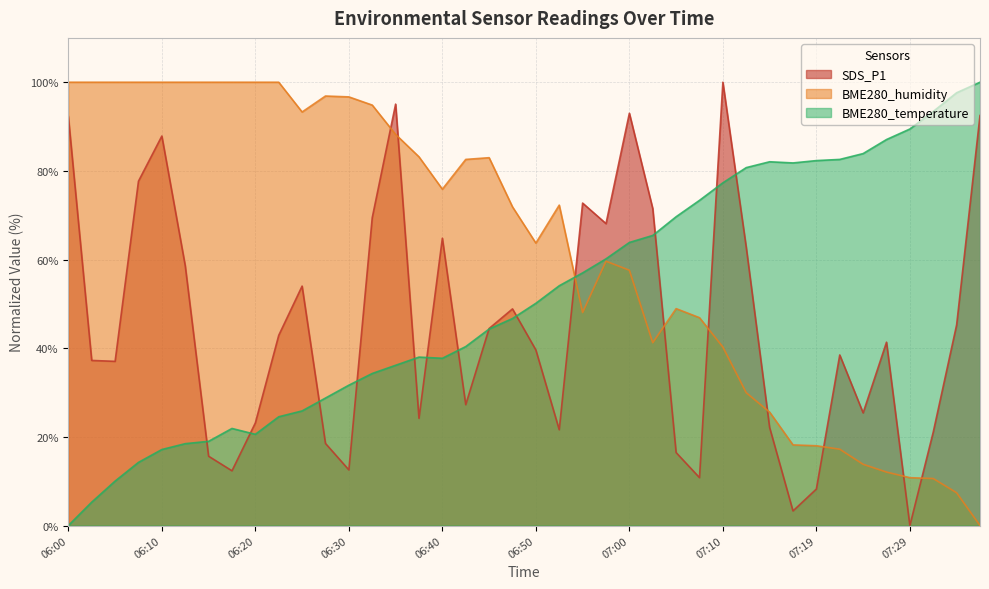

What is the maximum value for BME280_humidity?

100.0